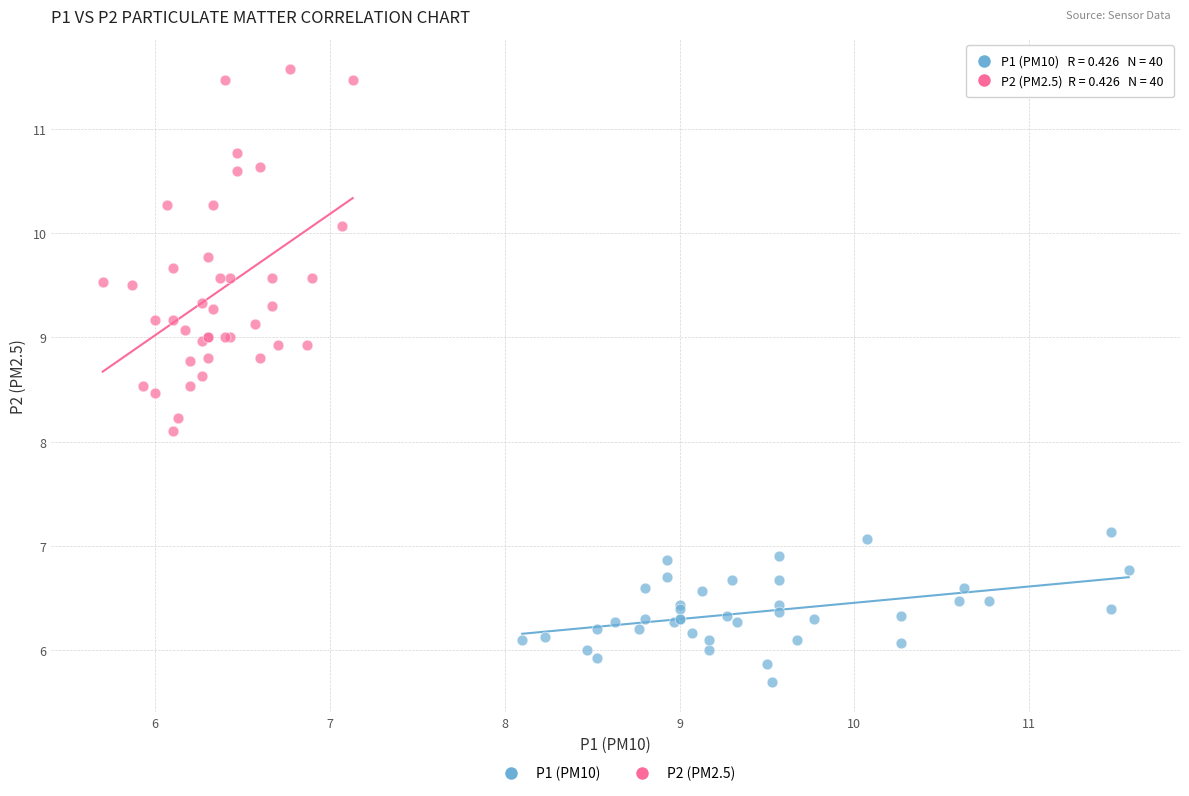

Which series has the largest Y range (max minus min)?

P2 (PM2.5)